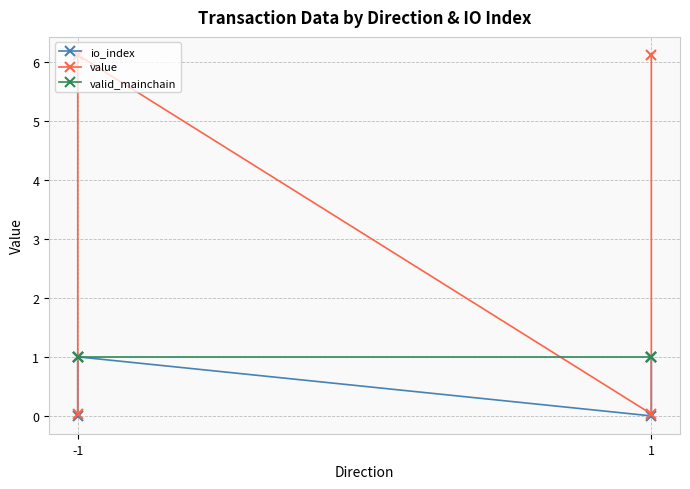

True or false: io_index and value intersect in this chart.

False